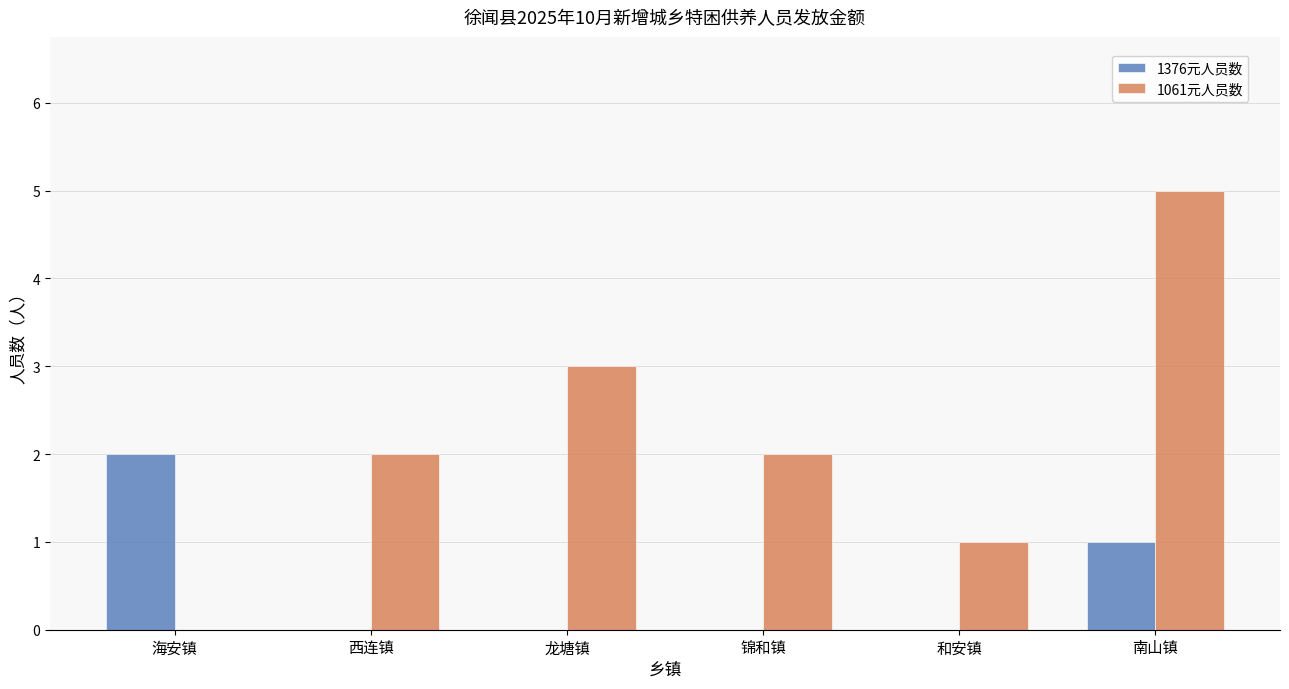

What is the greatest value displayed?

5